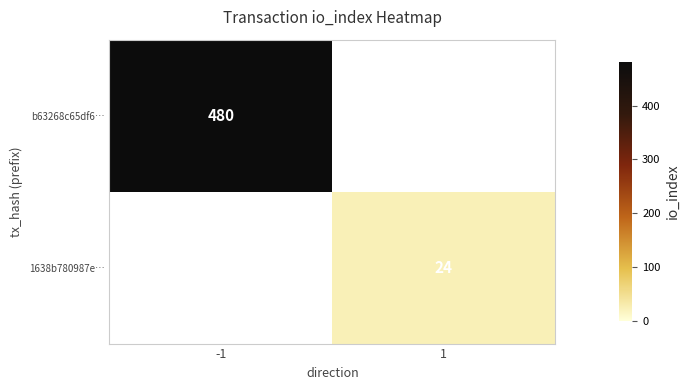

The value of 1638b780987e… at 1 is 24. True or false?

True